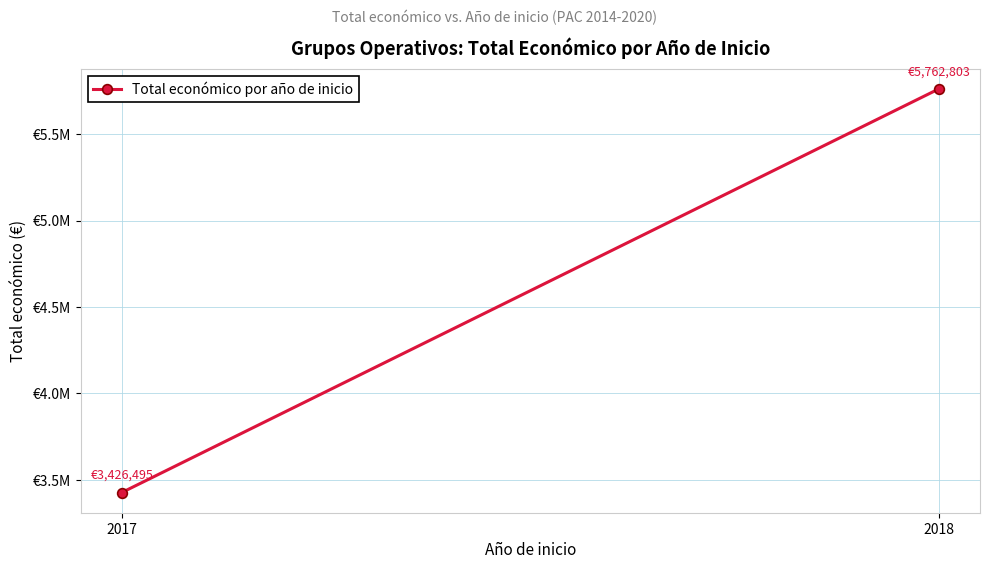

What is the difference between the values at 2017 and 2018?

2336308